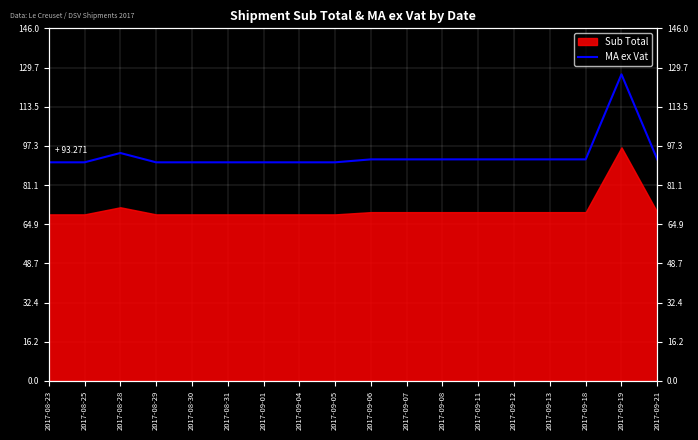

What is the greatest value displayed?

126.9